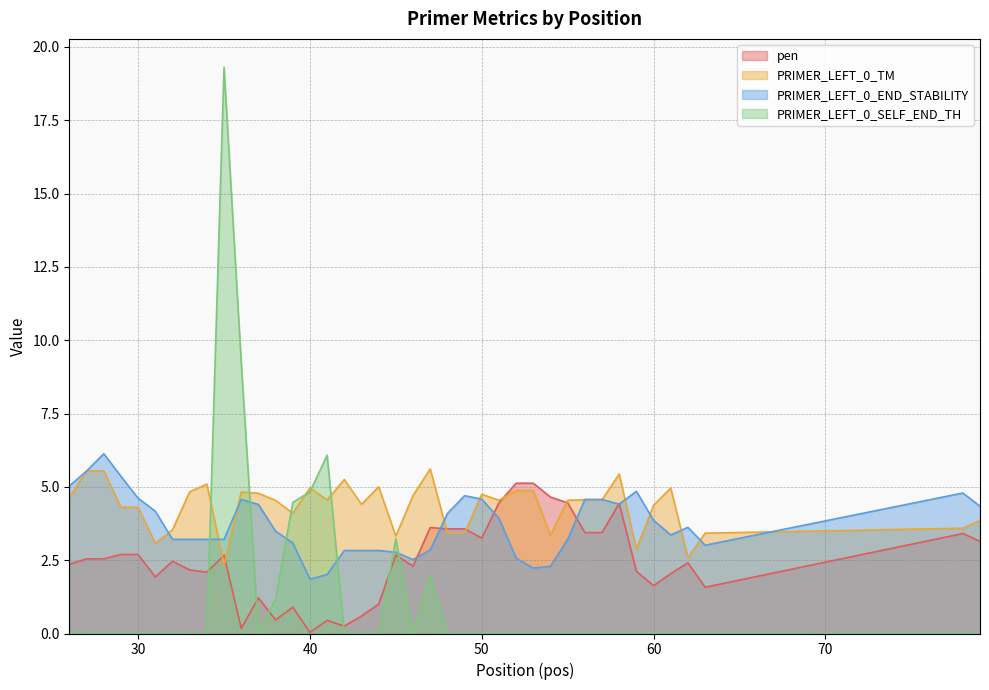

How many lines are shown in the chart?

4